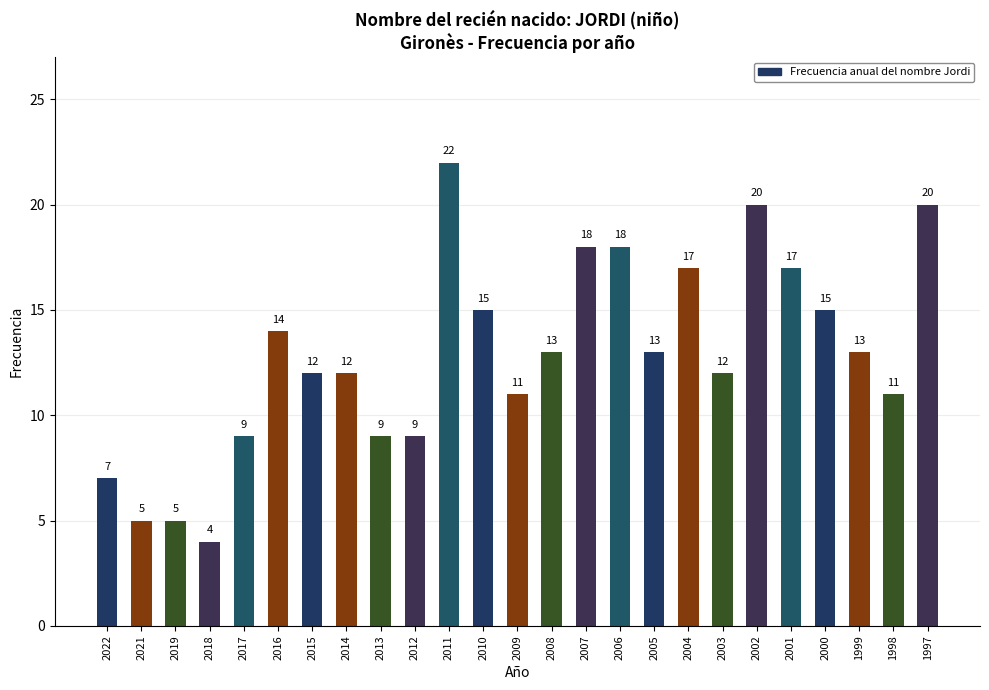

How many data points does each series have?

25